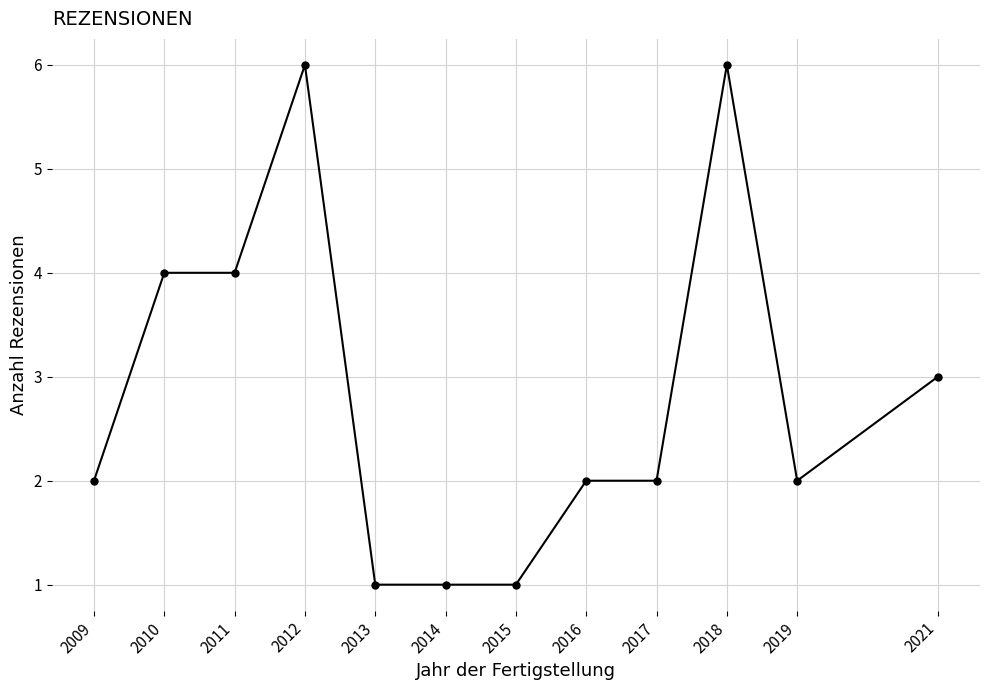

Where is the data nearest to the value 3?

2021